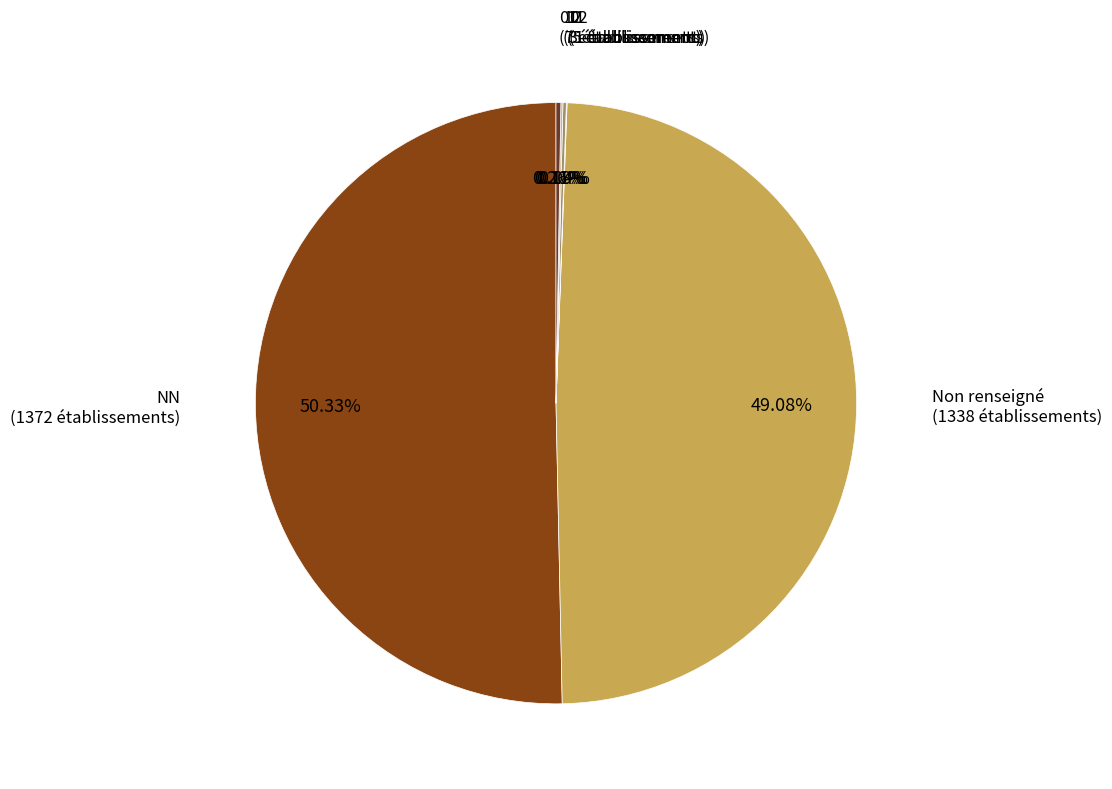

Which category has the smallest portion of the pie?

02